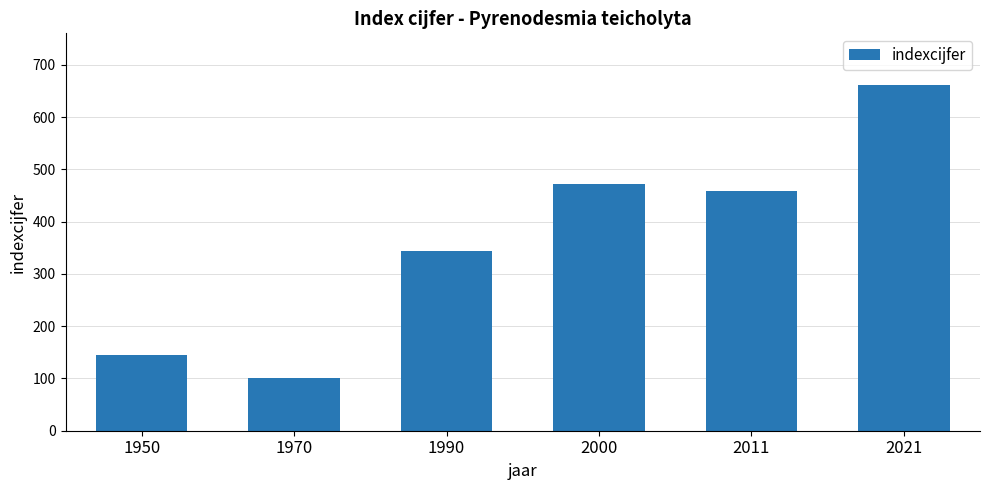

True or false: the data shows 101 at 1970.

True